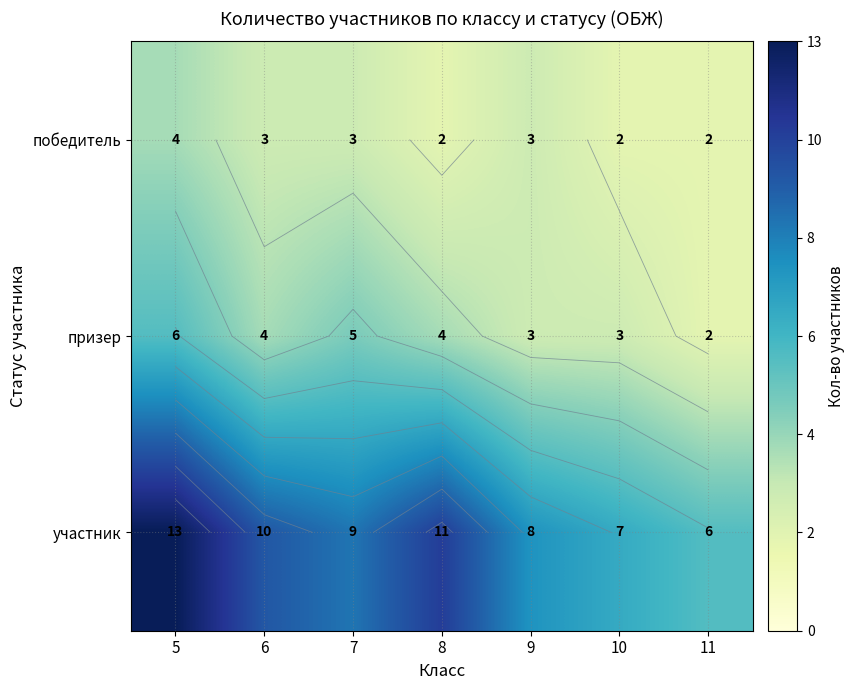

True or false: победитель has a value of 4 at 9.

False